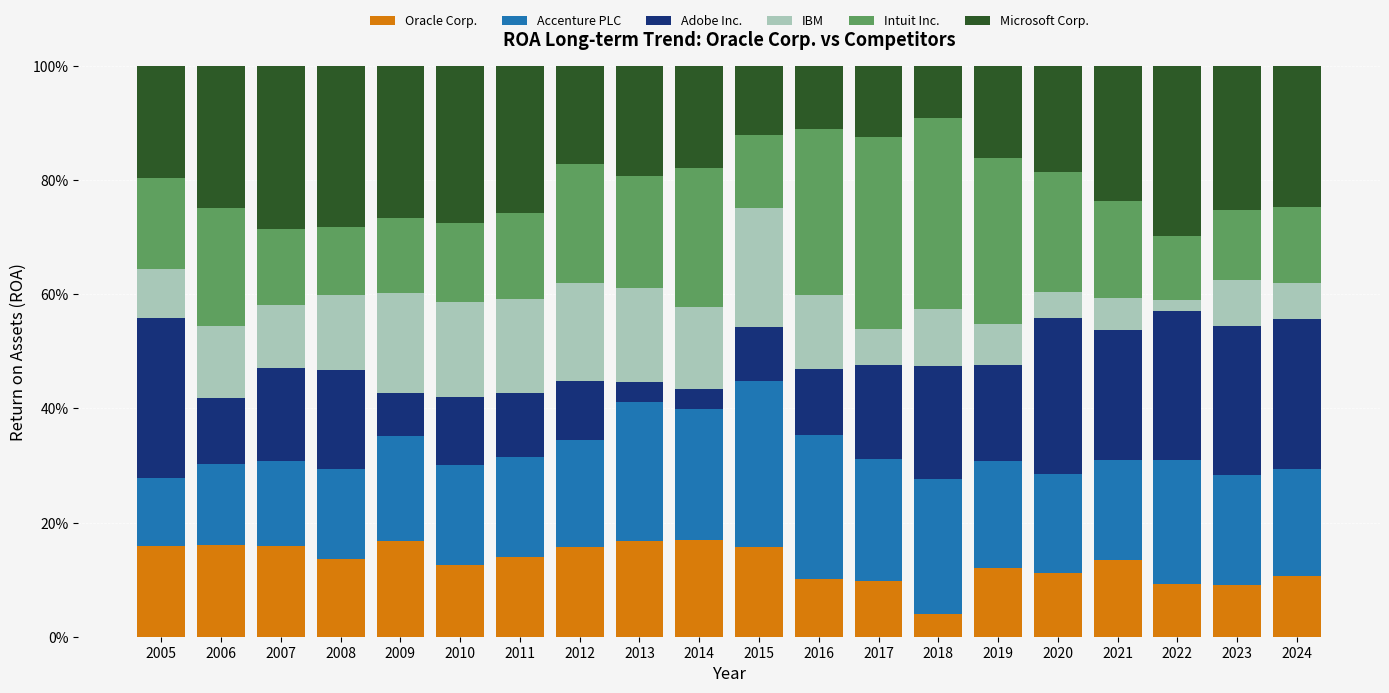

What is the total value across all series at 2005?

100.0